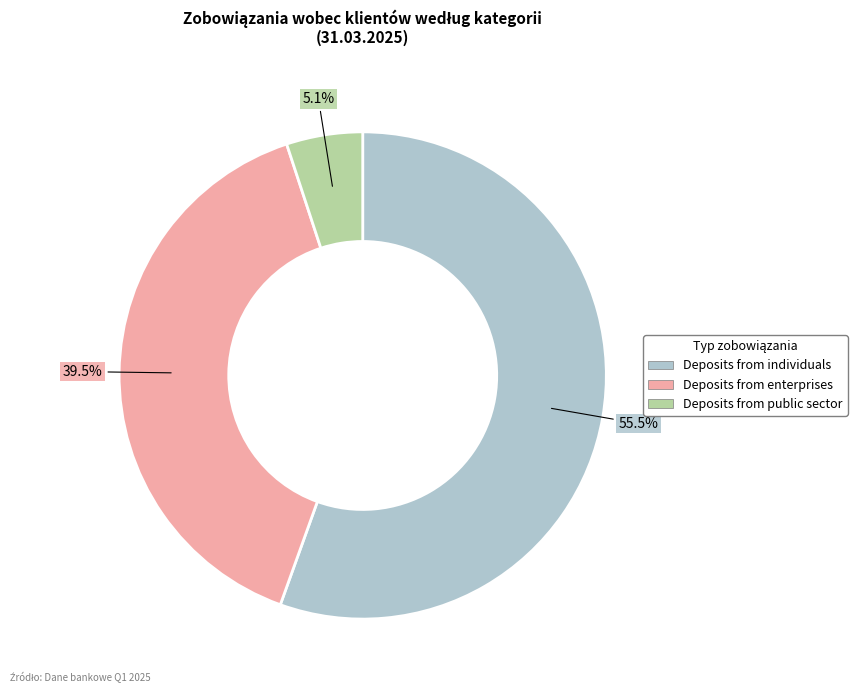

To the nearest percent, what percentage of the pie is Deposits from public sector?

5%